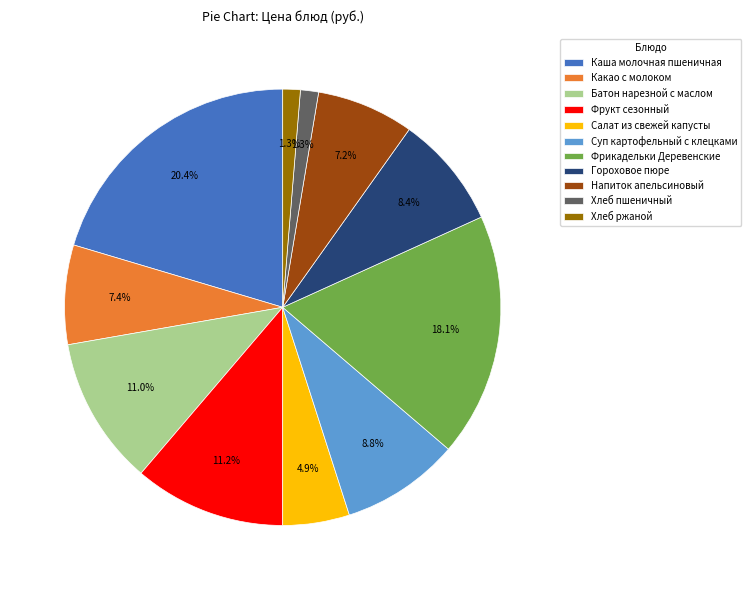

What is the largest slice in the pie chart?

Каша молочная пшеничная